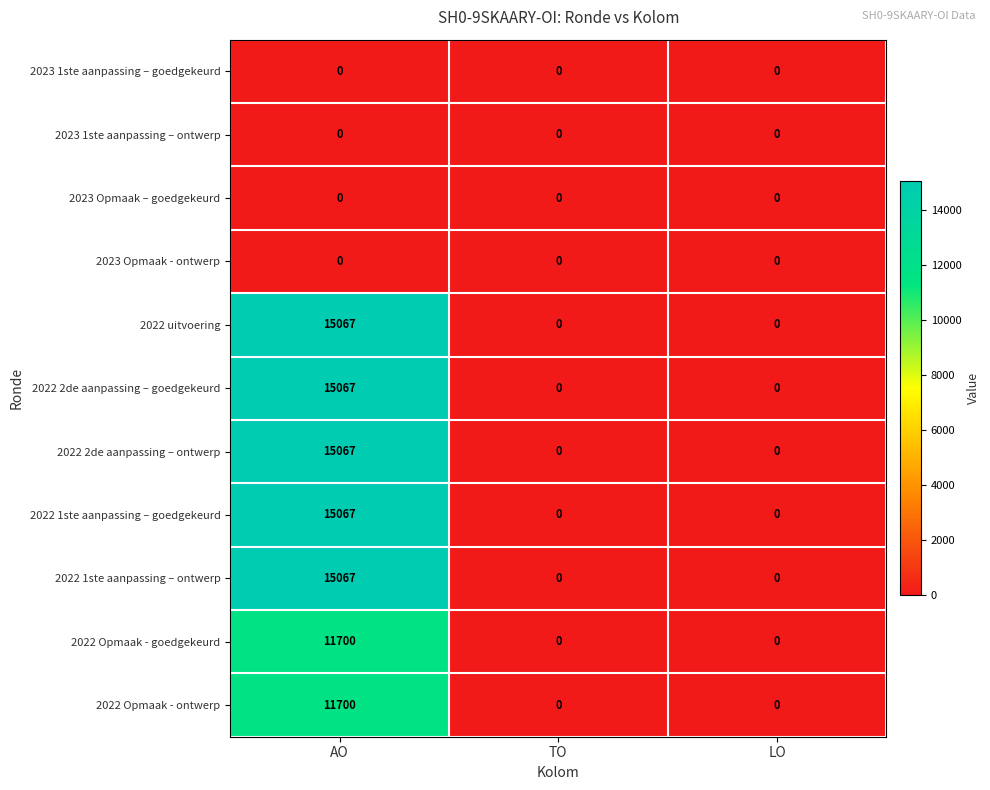

How many series are shown in this chart?

11